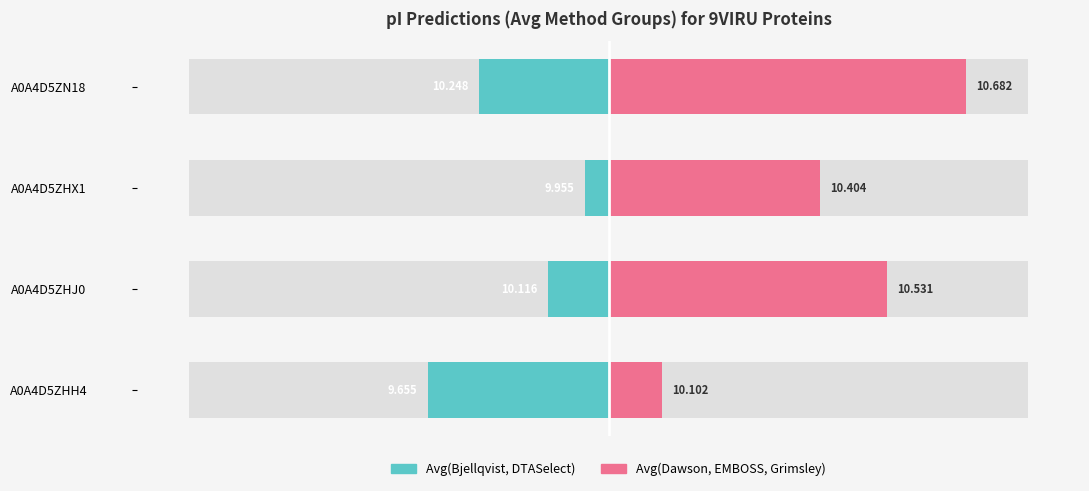

What is the spread (max minus min) of values at A0A4D5ZHH4?

0.4